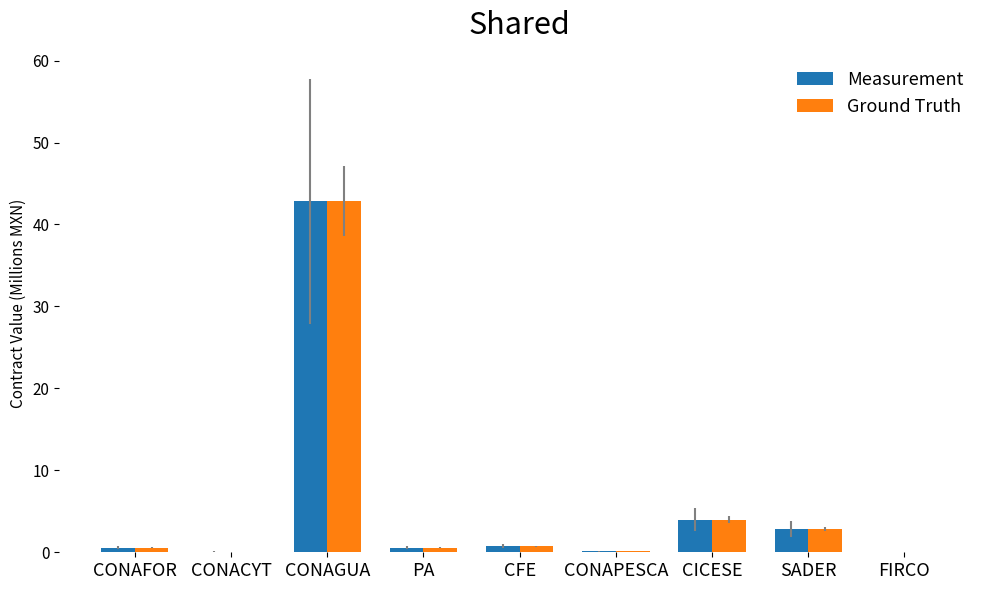

True or false: Measurement has a value of 2.9 at SADER.

True